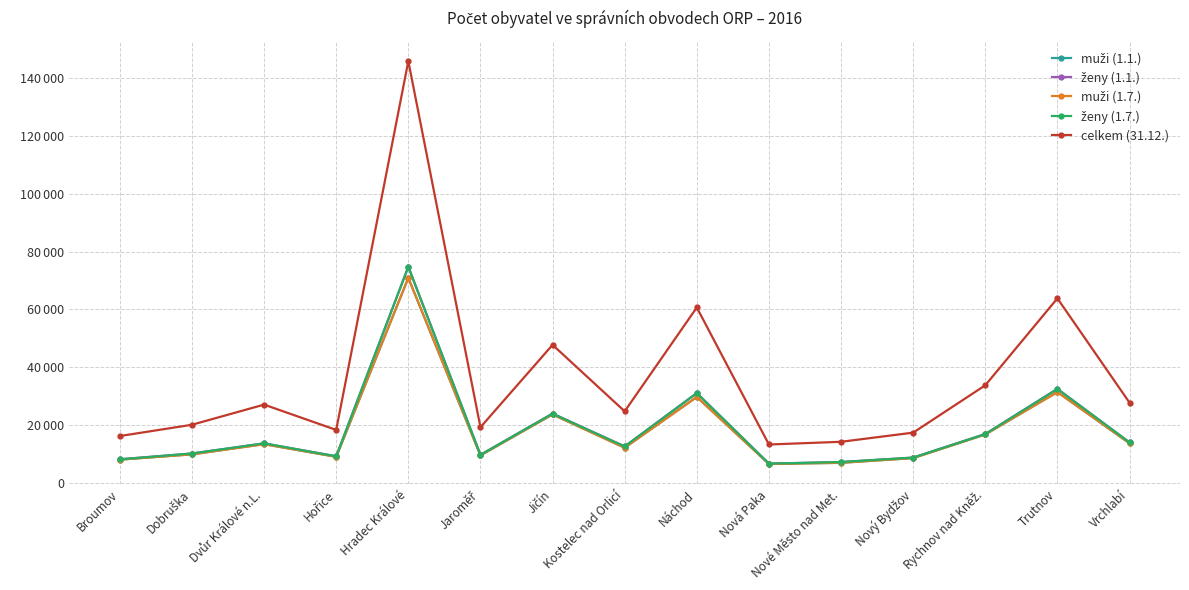

Count the number of data series in this chart.

5